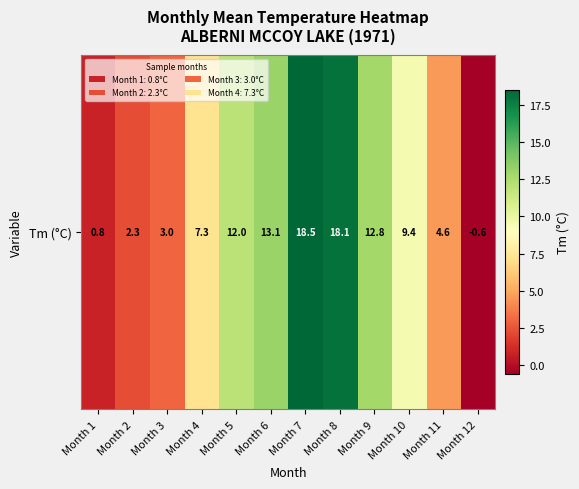

What value does the data have at Month 4?

7.3